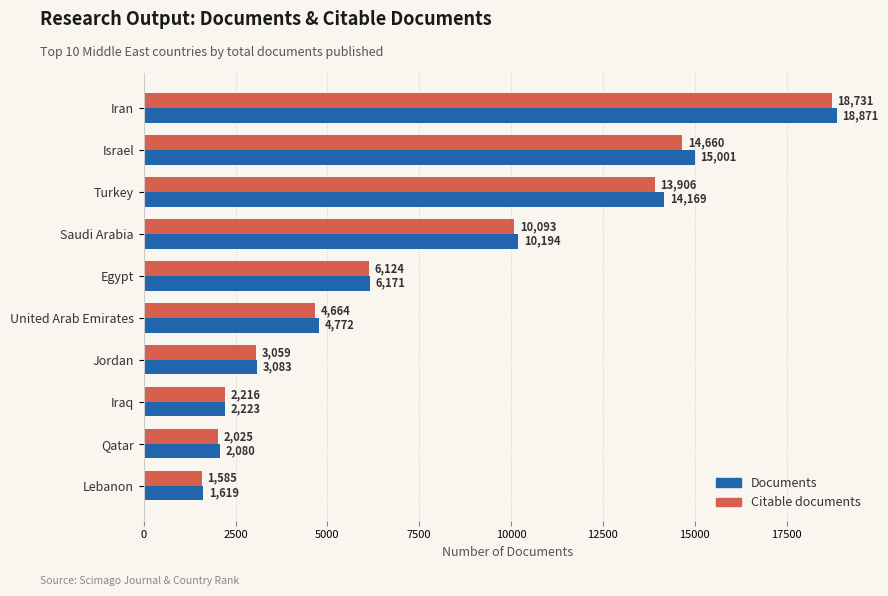

What is the difference between the maximum and minimum values in the Documents series?

17252